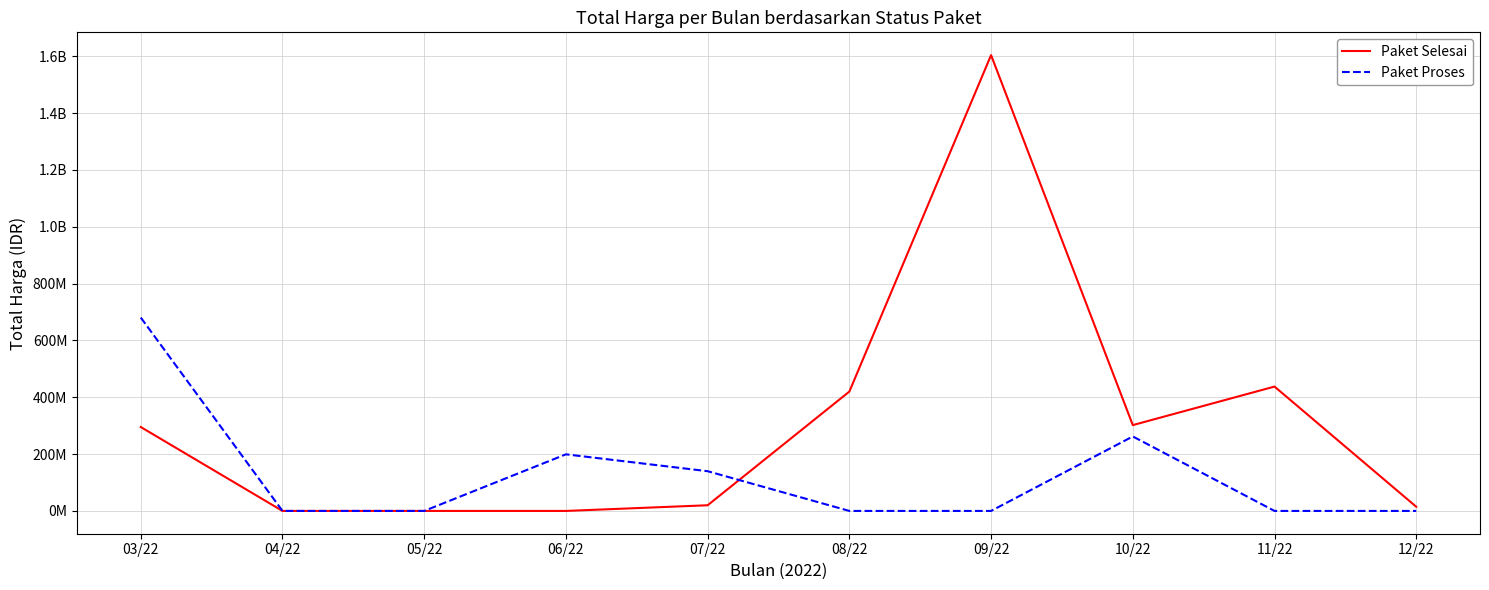

Is the value of Paket Selesai at 05/22 greater than the value of Paket Proses at 06/22?

No